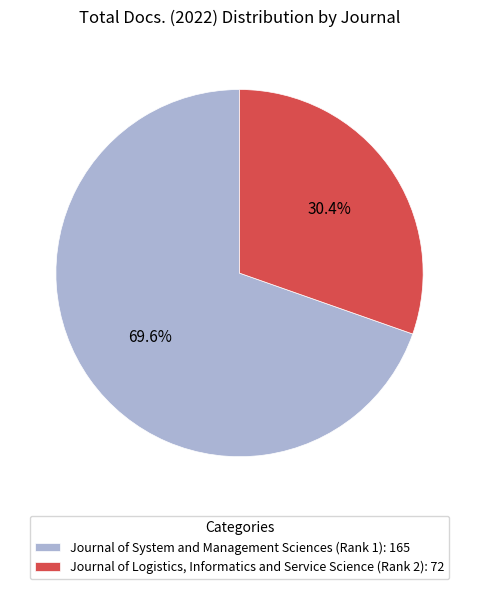

To the nearest percent, what is the difference between the largest and smallest slice percentages?

39%